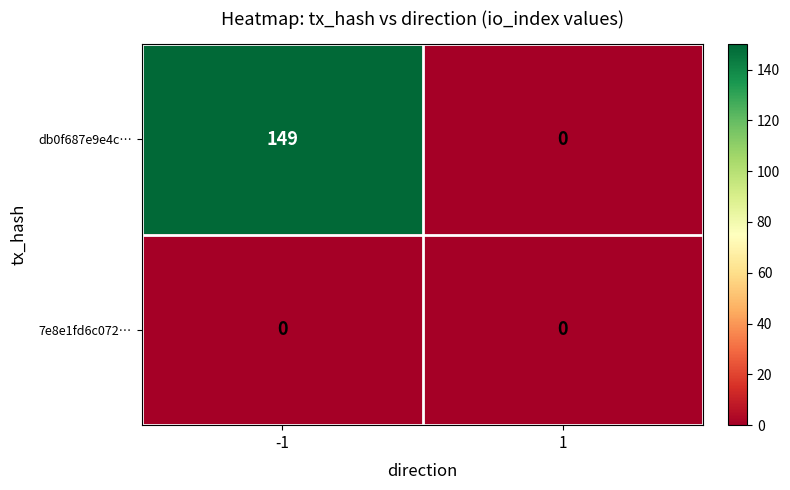

How many categories are shown in the chart?

2